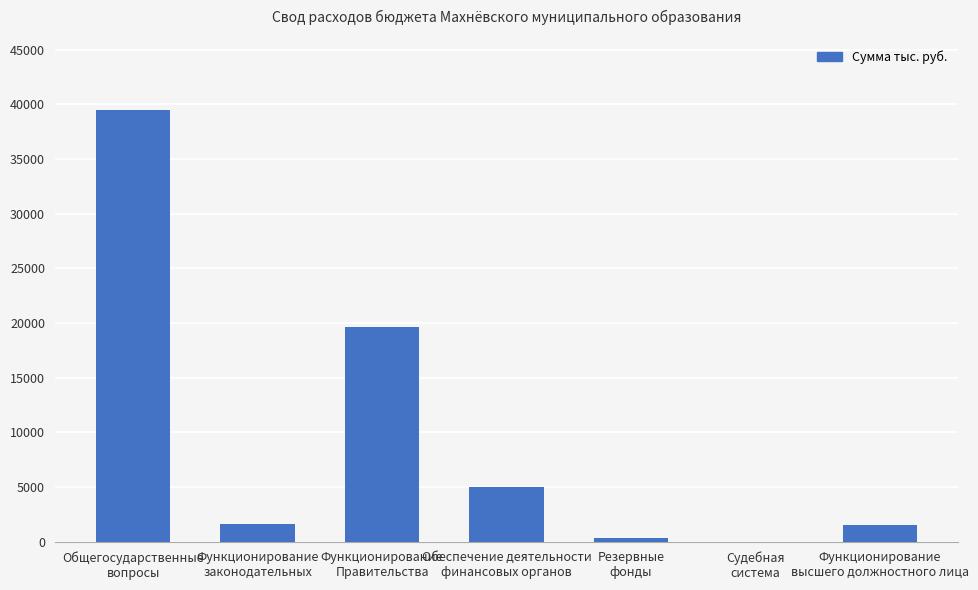

Are the bars horizontal?

No